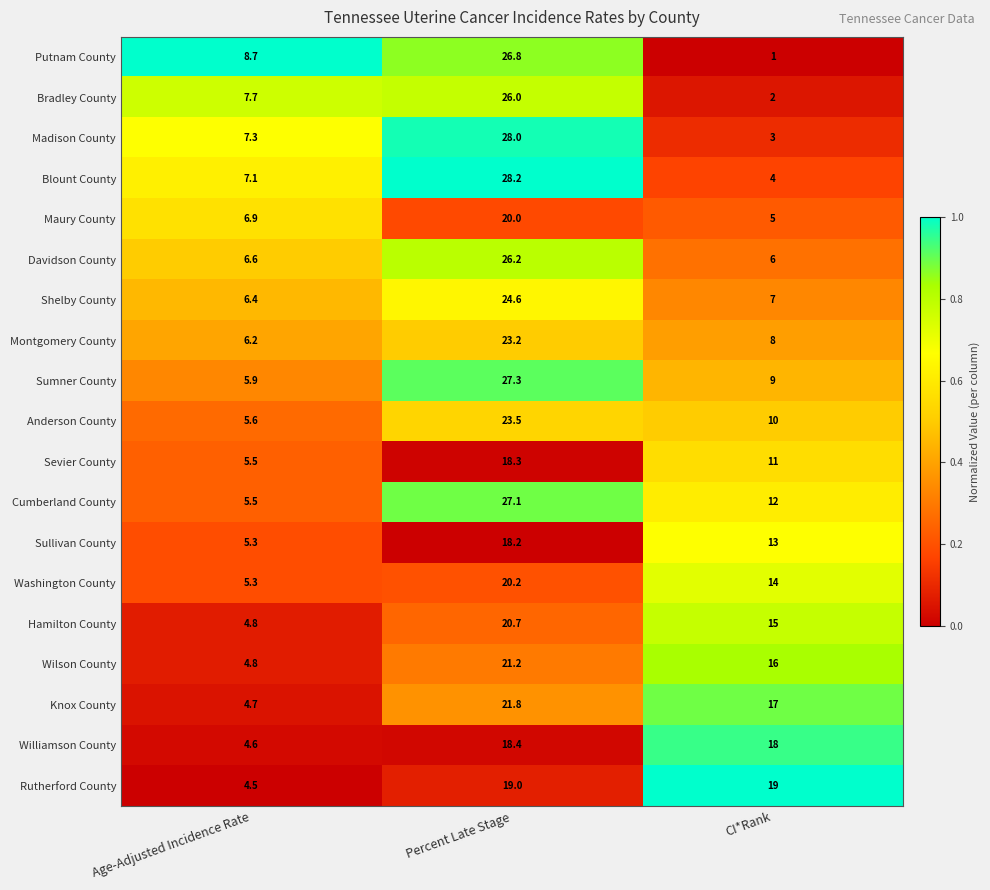

Which series has the widest spread of values?

Putnam County